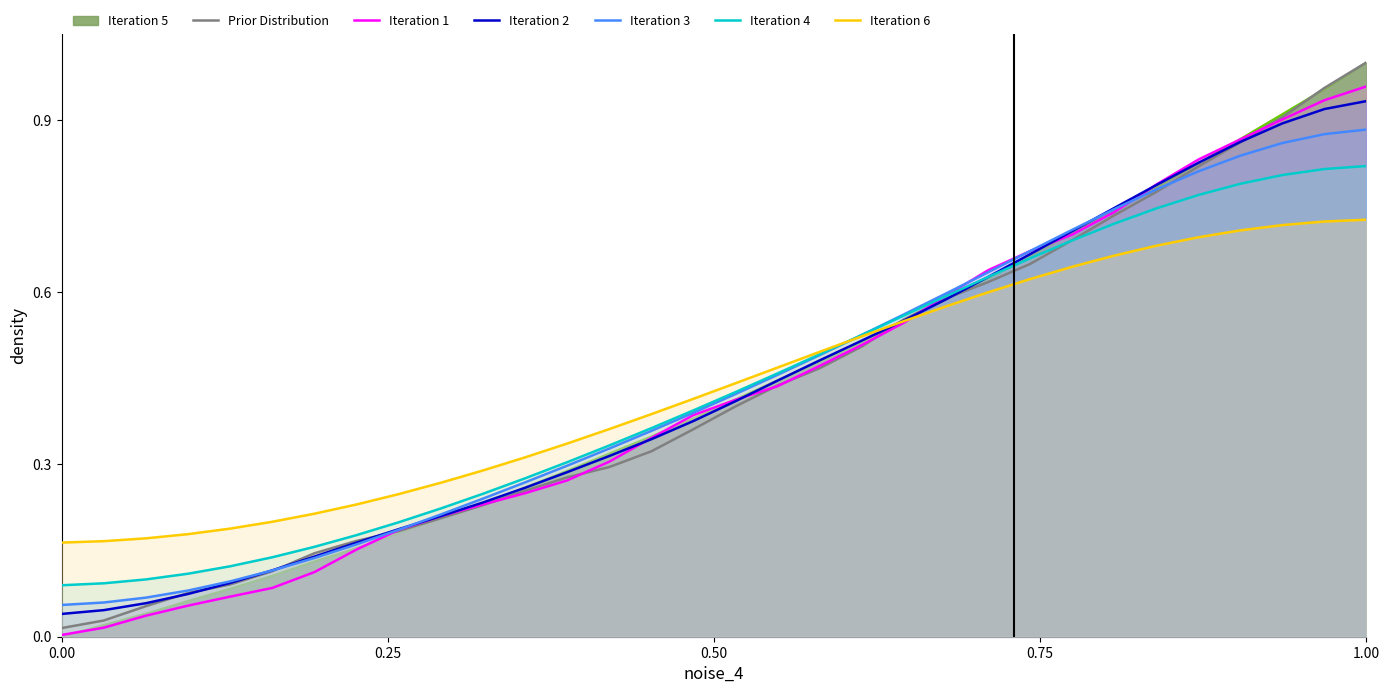

How many categories are shown in the chart?

32